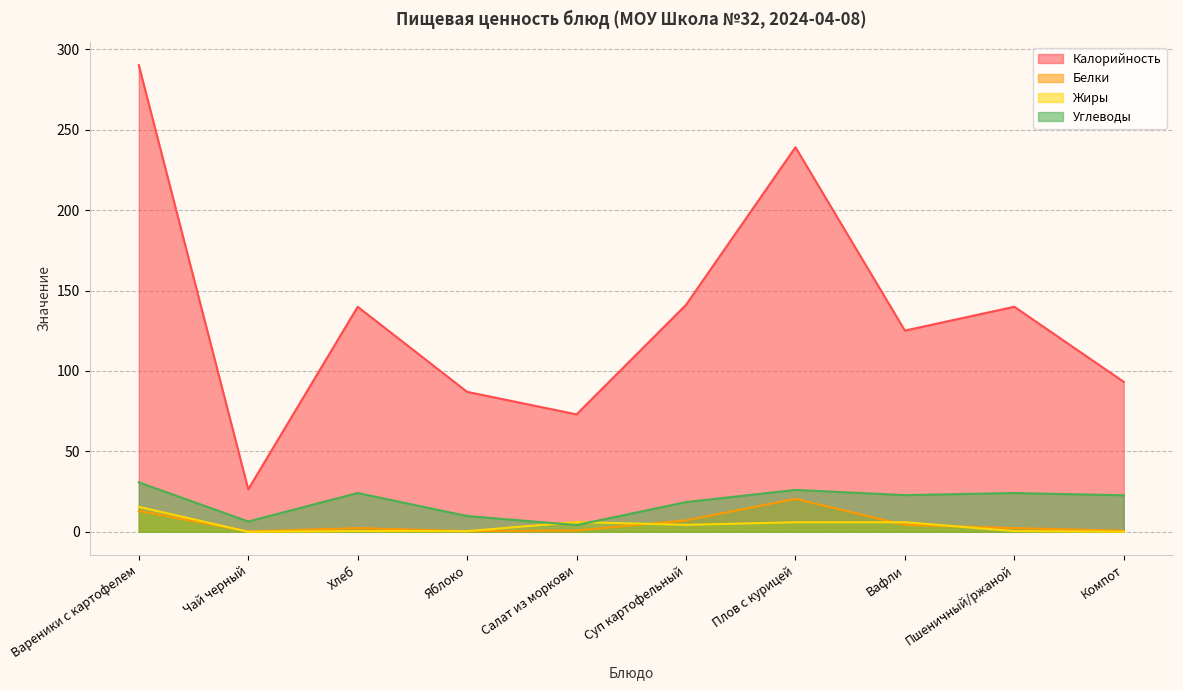

At Суп картофельный, list the series in order from largest to smallest.

Калорийность, Углеводы, Белки, Жиры